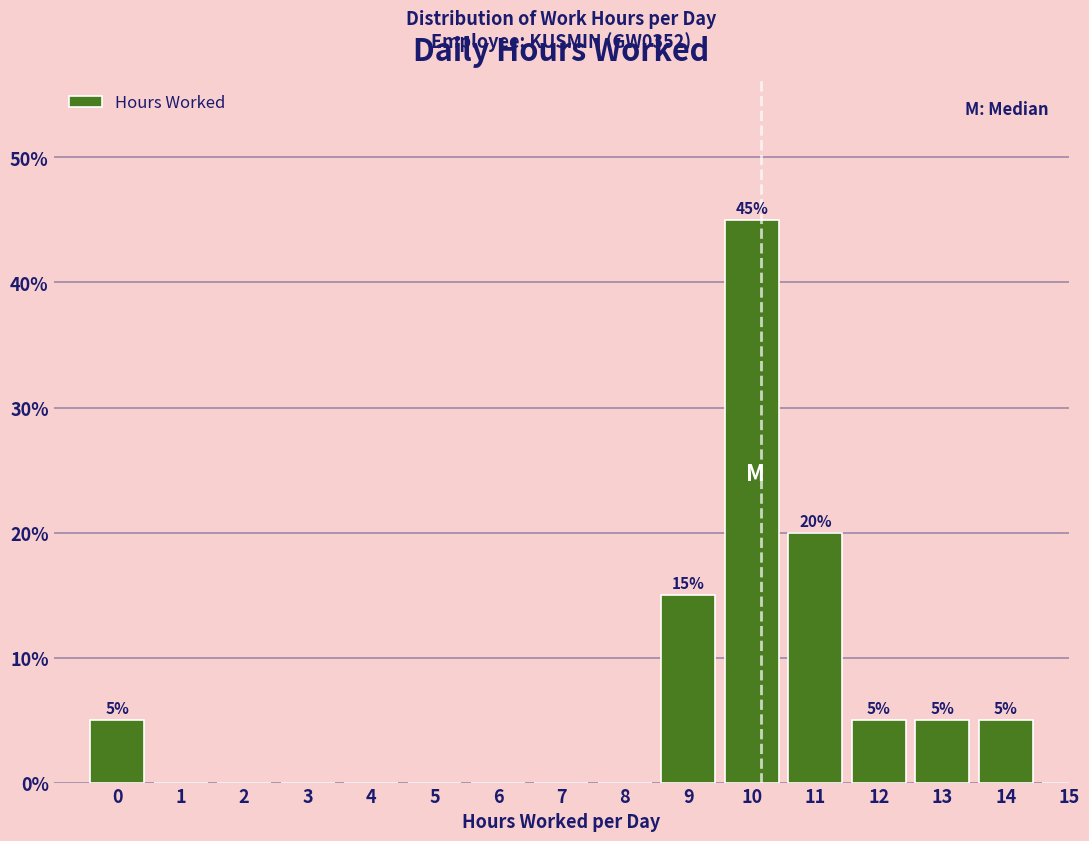

Reading left to right, what are all the values shown in this chart?

0=5	1=0	2=0	3=0	4=0	5=0	6=0	7=0	8=0	9=15	10=45	11=20	12=5	13=5	14=5	15=0